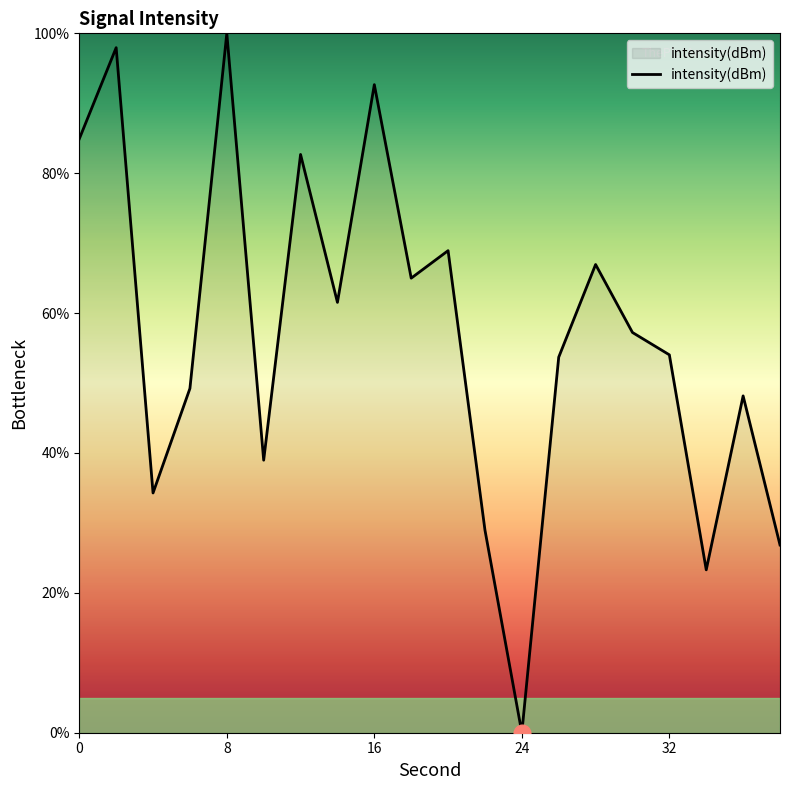

What is the maximum value shown in the chart?

100.0